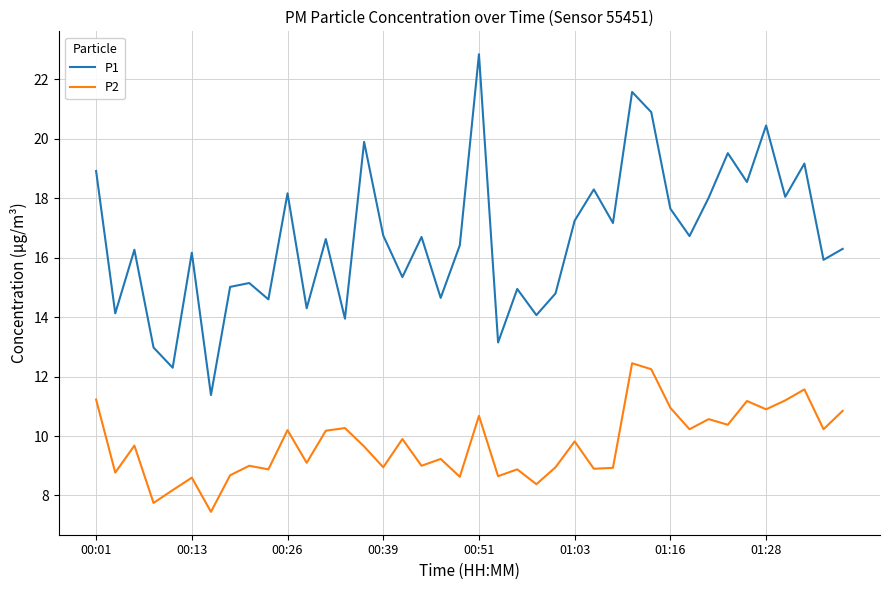

What is the maximum value shown in the chart?

22.9